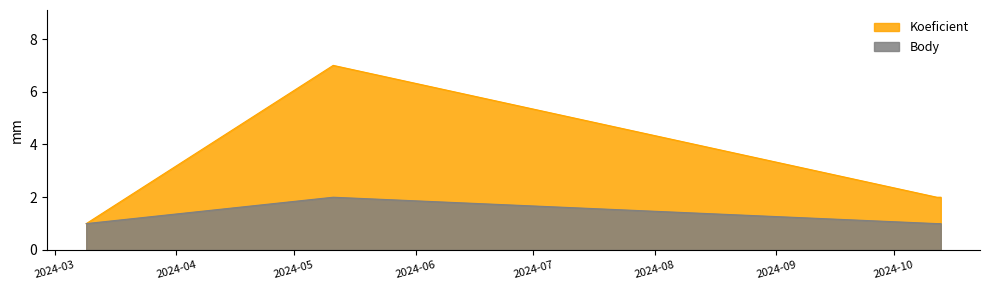

What is the label of the 1st point from the left?

2024-03-09